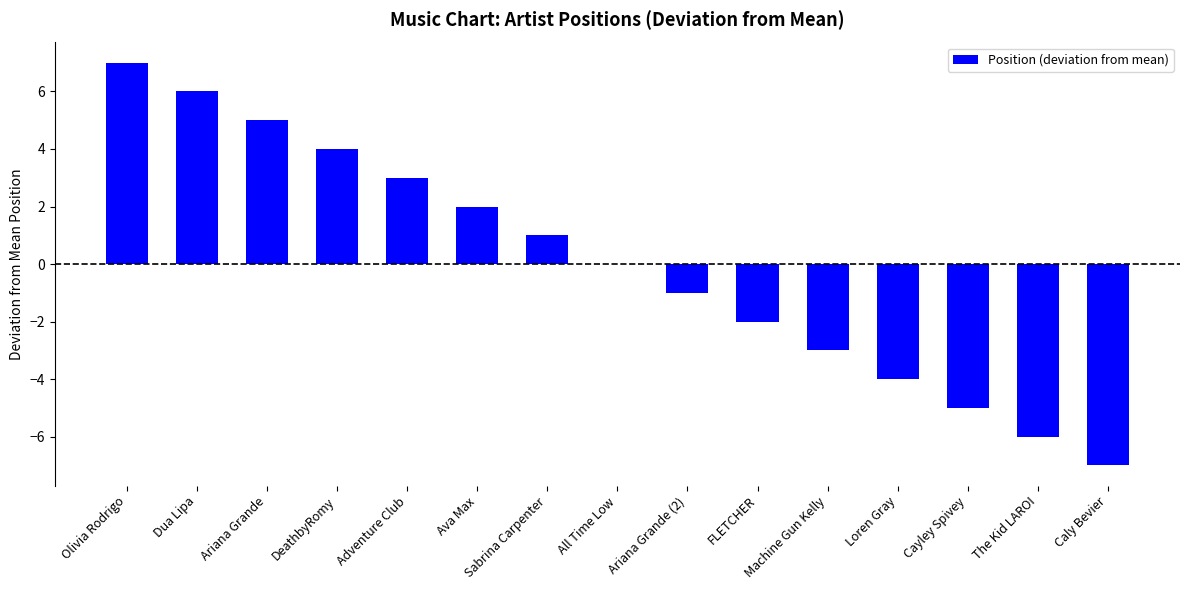

Which has a higher value, Adventure Club or All Time Low?

Adventure Club